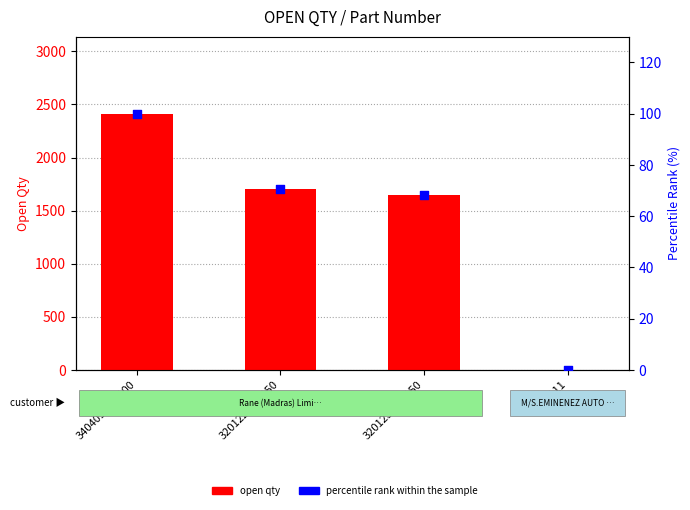

Which series has the largest total across all categories?

open qty